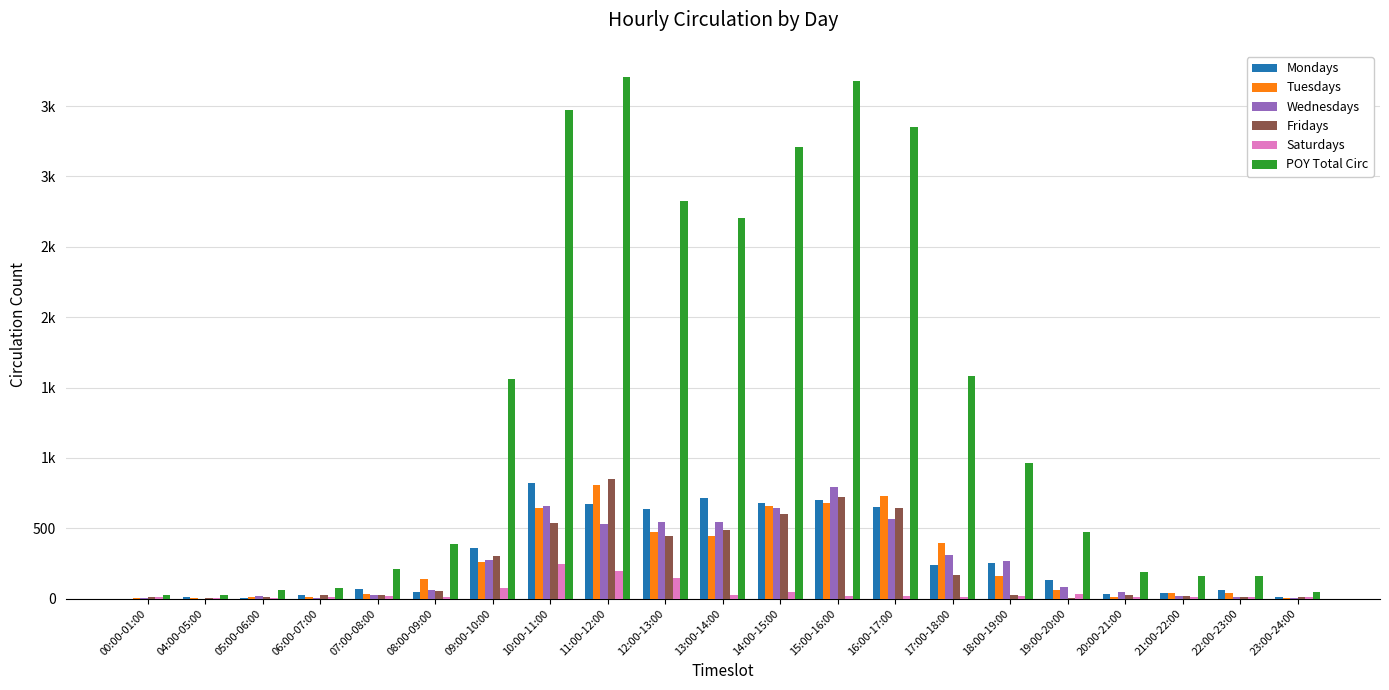

Does the chart contain stacked bars?

No